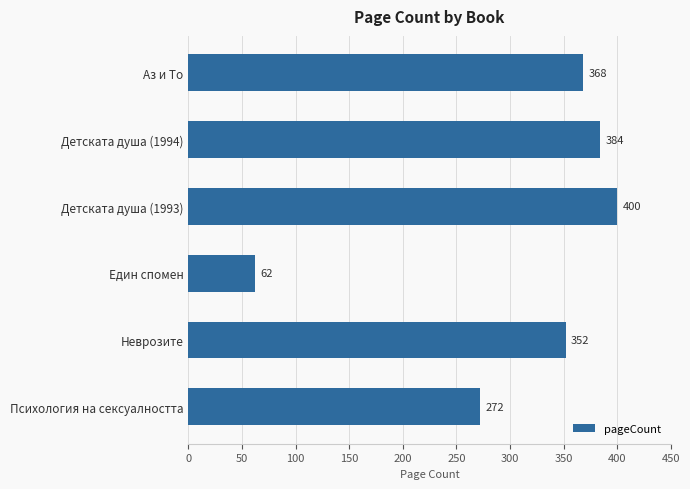

Rank the categories by value from highest to lowest.

Детската душа (1993), Детската душа (1994), Аз и То, Неврозите, Психология на сексуалността, Един спомен